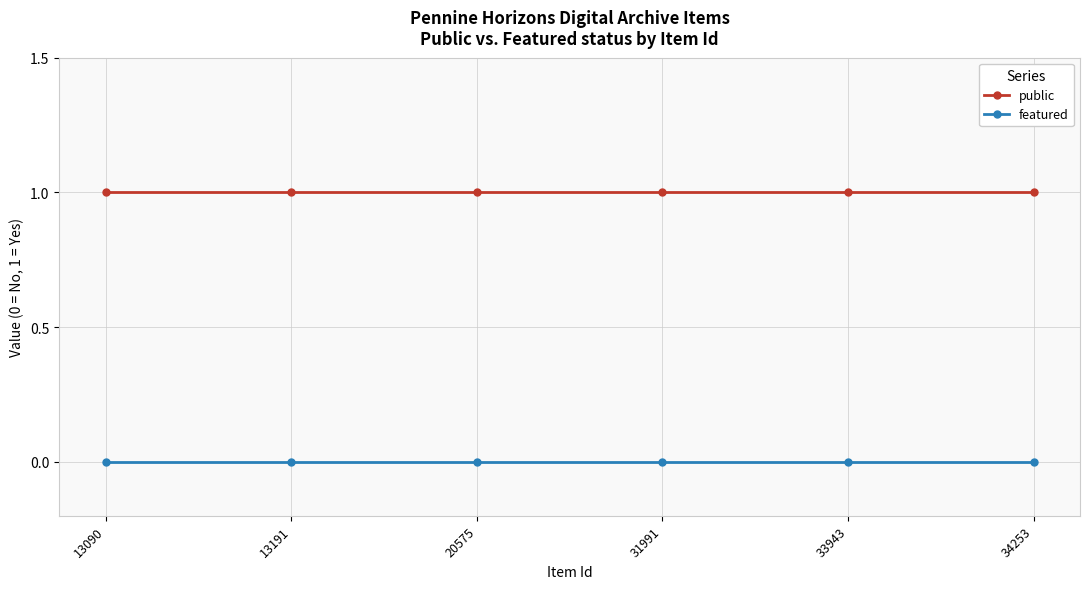

Is the value of public at 34253 greater than the value of featured at 33943?

Yes